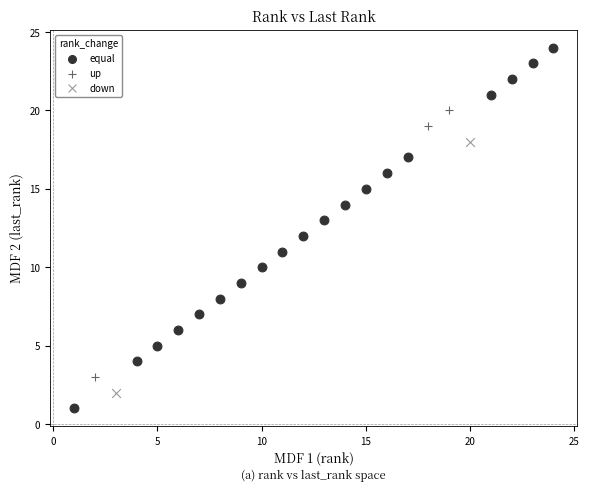

Which series reaches the minimum Y coordinate?

equal